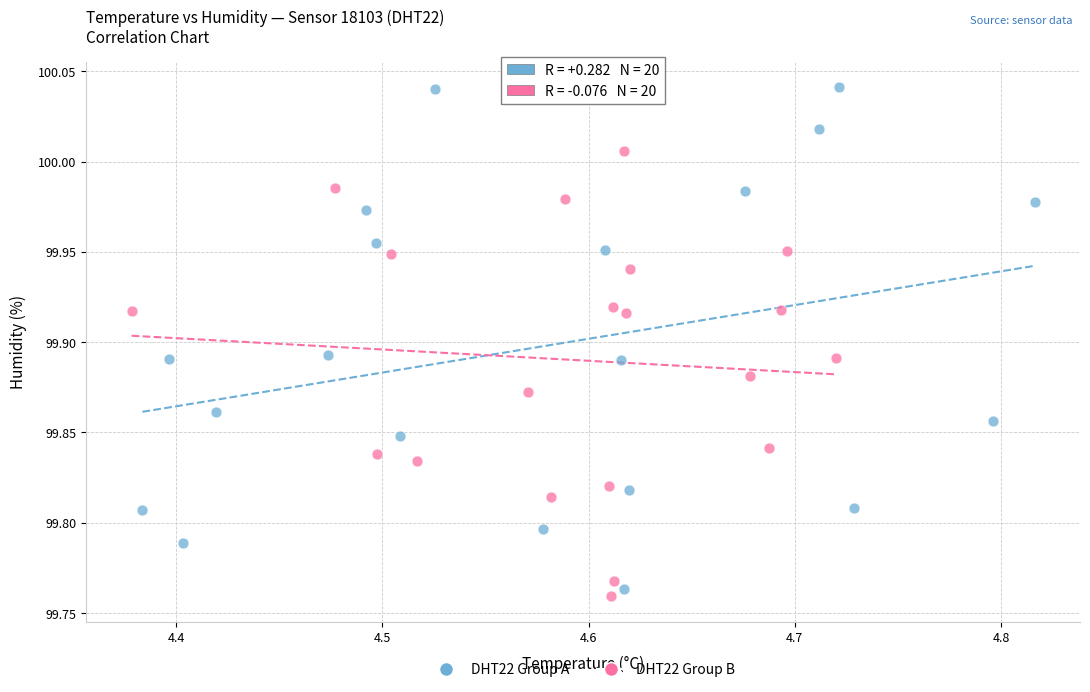

Which series has the largest Y range (max minus min)?

DHT22 Group A